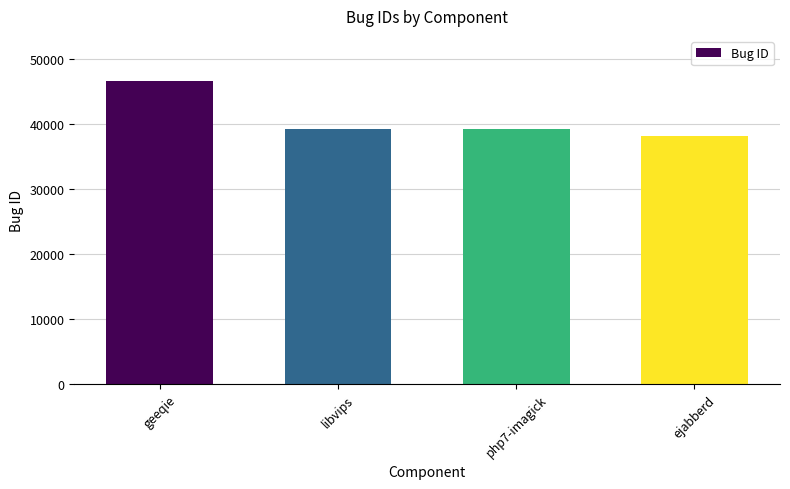

How many bars are there in total?

4